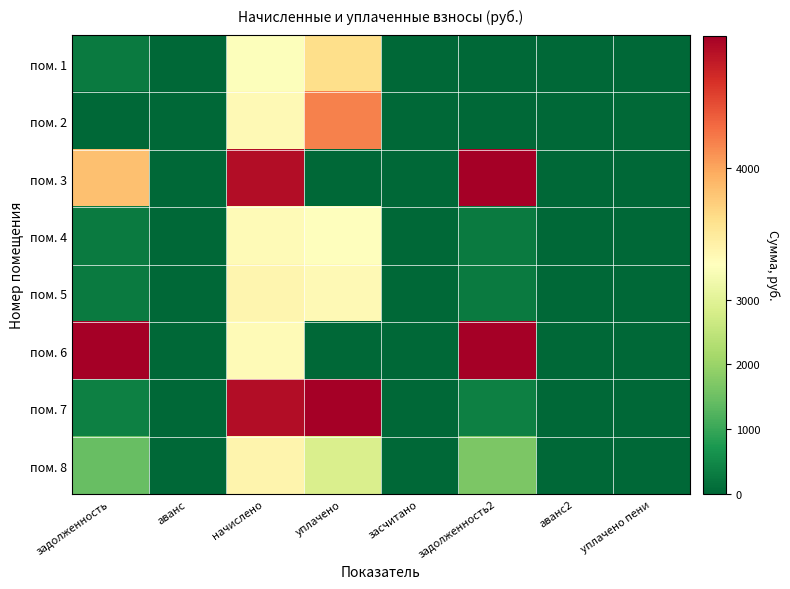

Reading left to right, what are all the values shown in this chart?

пом. 1: задолженность=291.0	аванс=0.0	начислено=3492.5	уплачено=3753.8	засчитано=0.0	задолженность2=0.0	аванс2=0.0	уплачено пени=0.0
пом. 2: задолженность=0.0	аванс=8.7	начислено=3580.4	уплачено=4125.1	засчитано=0.0	задолженность2=0.0	аванс2=8.7	уплачено пени=30.5
пом. 3: задолженность=3891.8	аванс=0.0	начислено=4563.5	уплачено=0.0	засчитано=0.0	задолженность2=5133.9	аванс2=0.0	уплачено пени=0.0
пом. 4: задолженность=297.5	аванс=0.0	начислено=3570.0	уплачено=3539.6	засчитано=0.0	задолженность2=297.5	аванс2=0.0	уплачено пени=0.0
пом. 5: задолженность=300.4	аванс=0.0	начислено=3604.4	уплачено=3573.8	засчитано=0.0	задолженность2=300.4	аванс2=0.0	уплачено пени=0.0
пом. 6: задолженность=5679.3	аванс=0.0	начислено=3567.6	уплачено=0.0	засчитано=0.0	задолженность2=6716.4	аванс2=0.0	уплачено пени=0.0
пом. 7: задолженность=380.2	аванс=0.0	начислено=4562.6	уплачено=4636.9	засчитано=0.0	задолженность2=380.2	аванс2=0.0	уплачено пени=1.6
пом. 8: задолженность=1455.0	аванс=0.0	начислено=3612.4	уплачено=2875.3	засчитано=0.0	задолженность2=1664.2	аванс2=0.0	уплачено пени=0.0